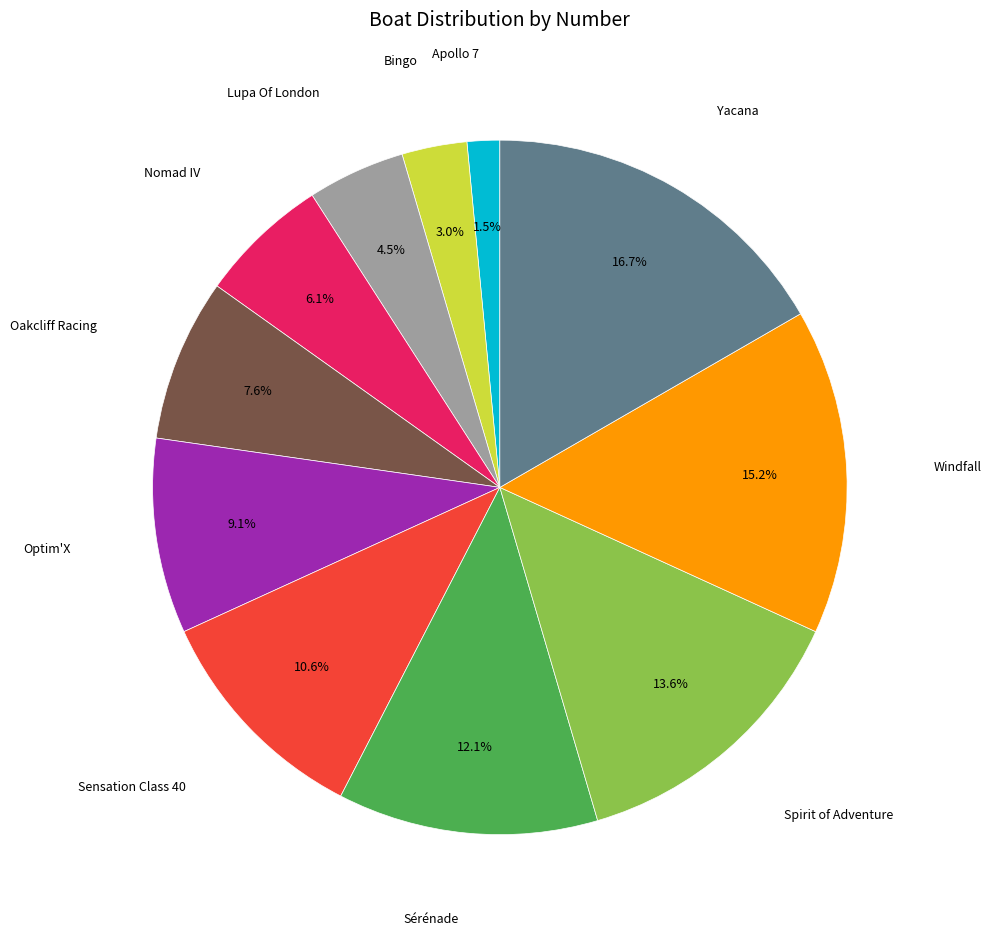

Is there a majority slice in this chart?

No